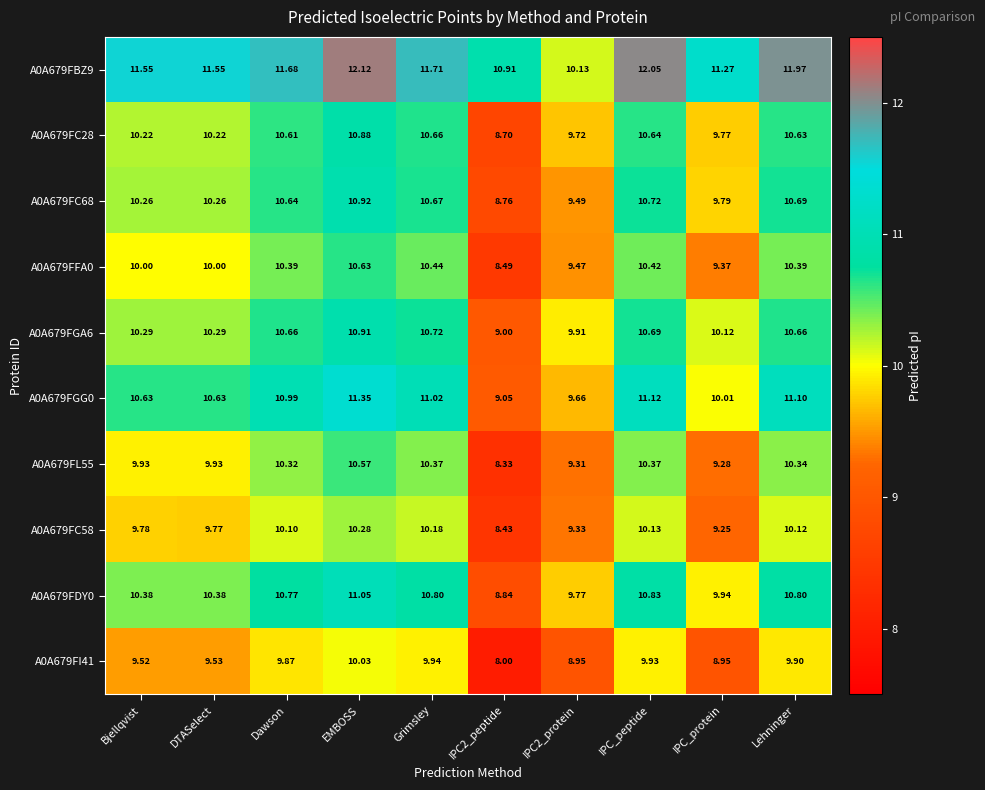

Where is A0A679FL55 nearest to the value 9?

IPC_protein